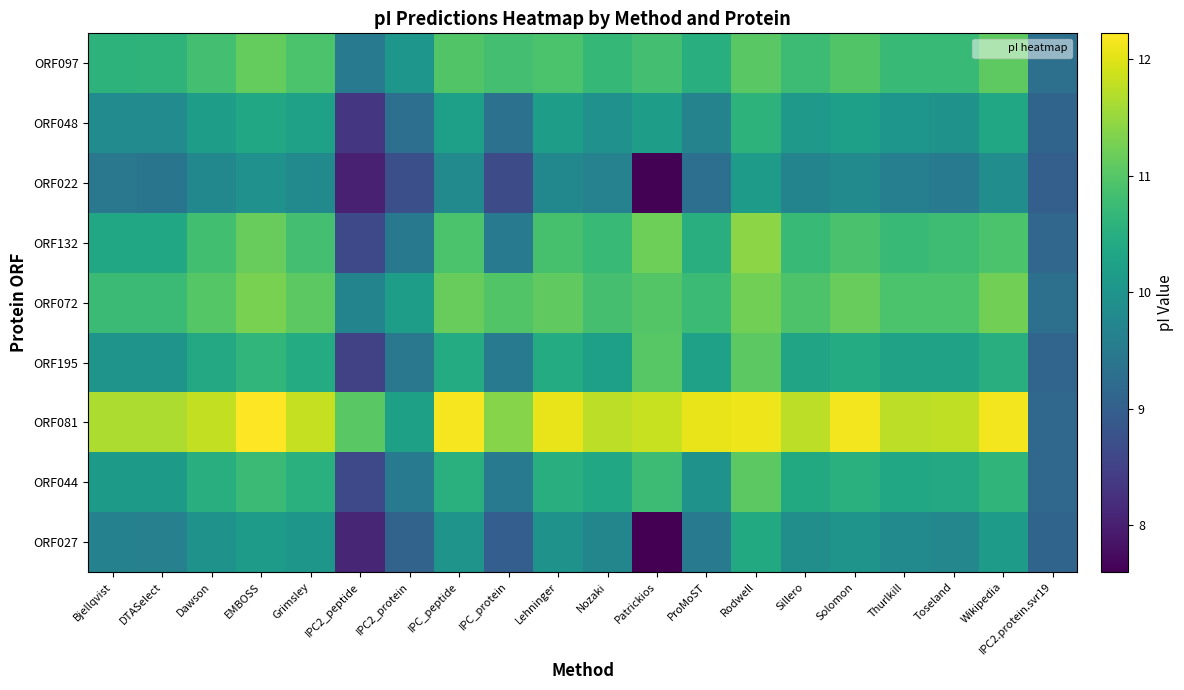

What is the smallest value displayed?

7.6